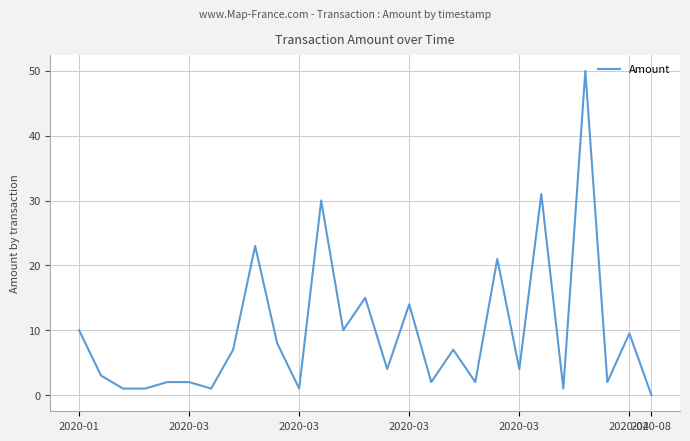

How many lines are shown in the chart?

1